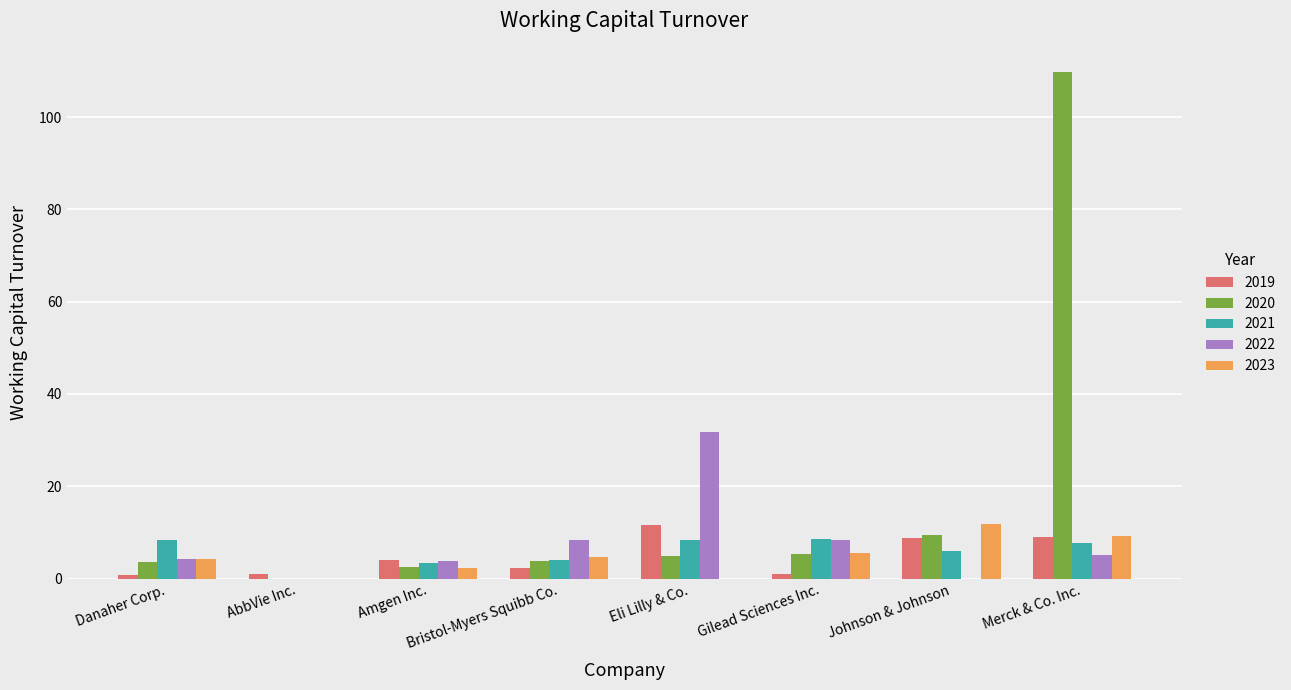

What is the greatest value displayed?

109.8